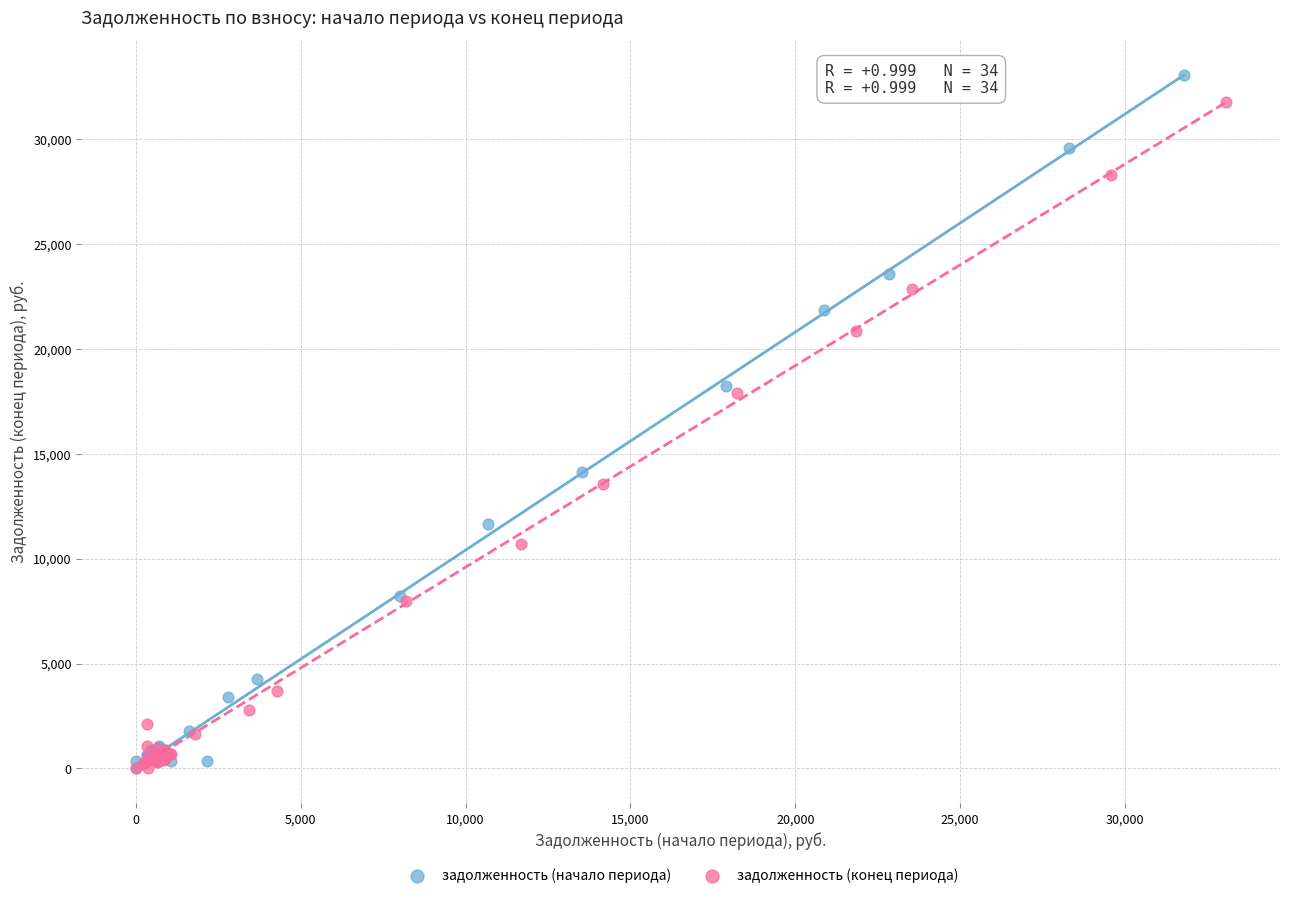

What are all the series names shown in the legend?

задолженность (начало периода), задолженность (конец периода)